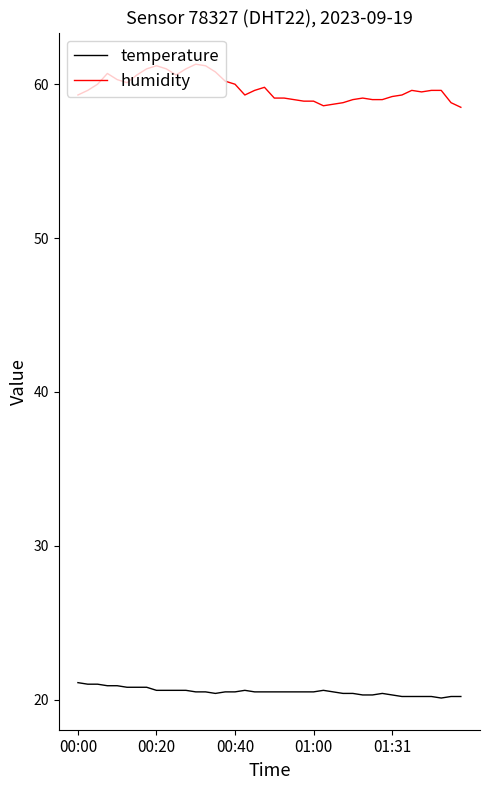

Which series has the largest range (max minus min)?

humidity